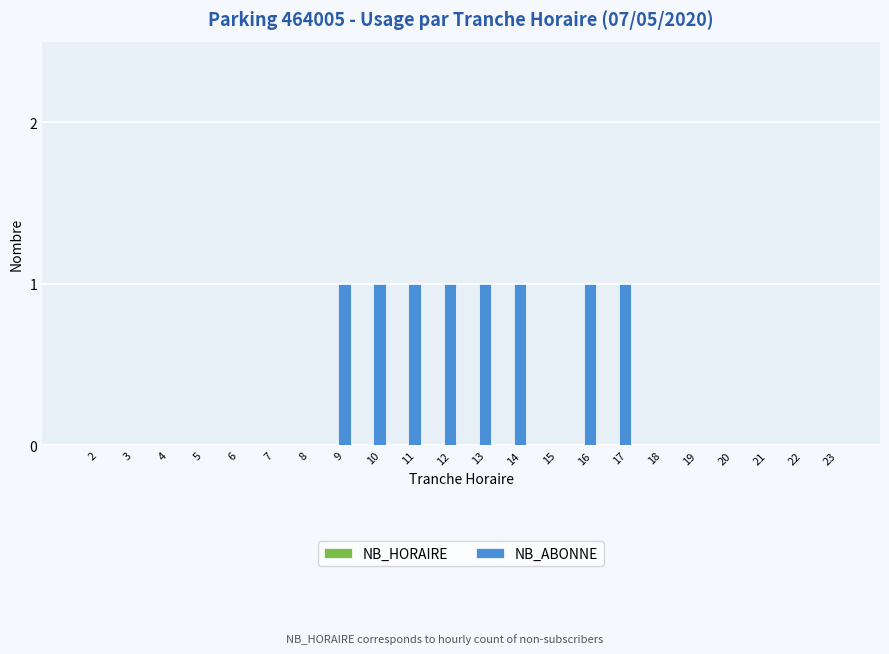

Which has a higher value, 7 or 12?

12